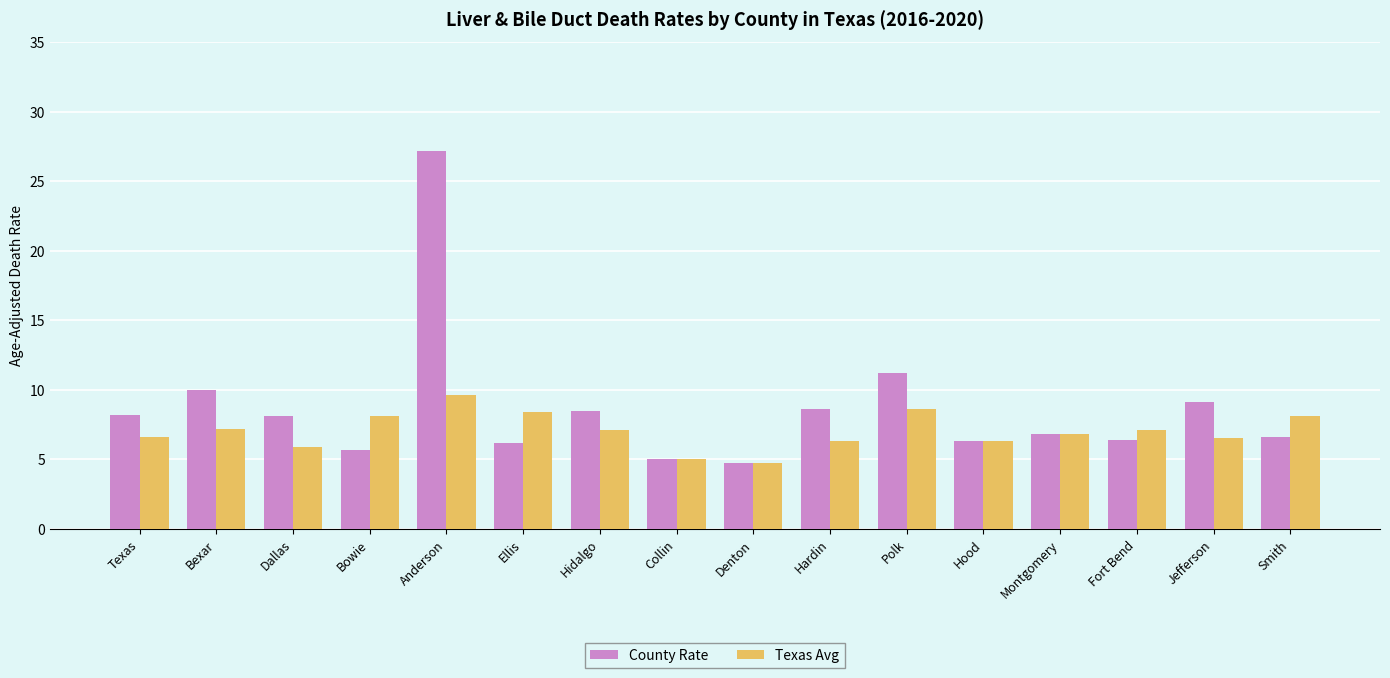

What is the difference between the County Rate values at Bexar and Bowie?

4.3